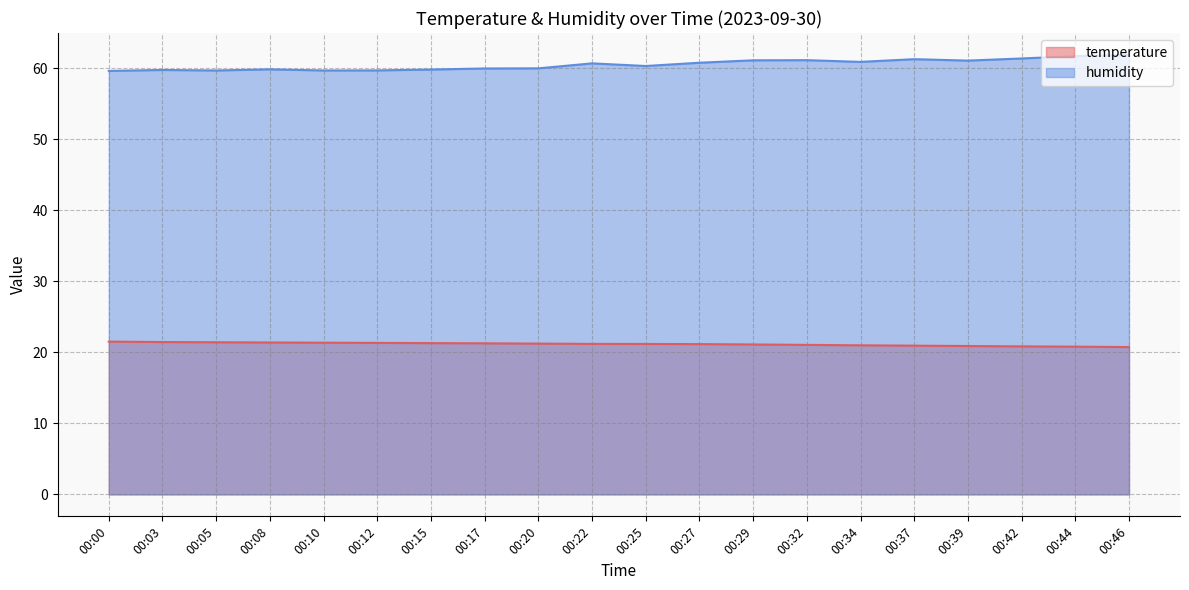

True or false: temperature and humidity intersect in this chart.

False